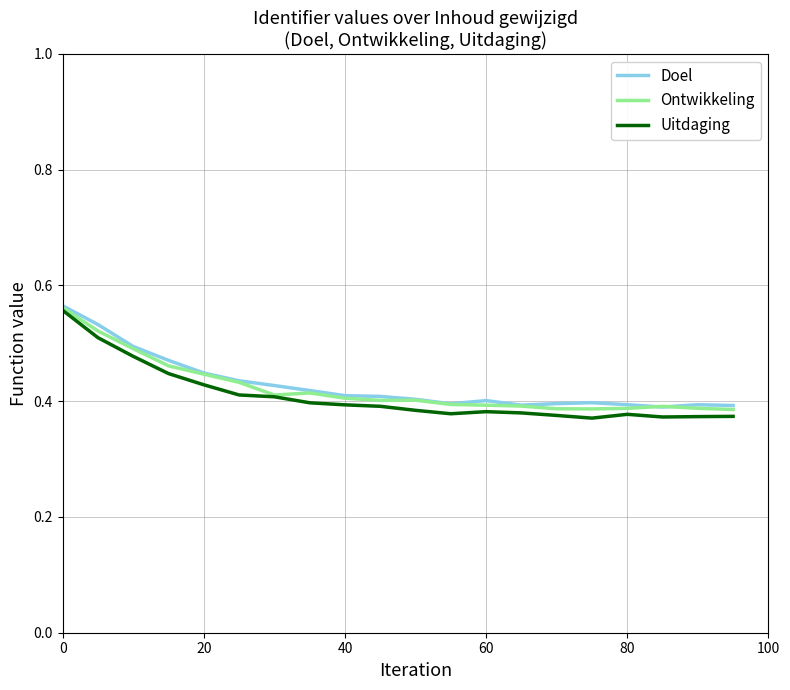

What is the label of the 11th point from the right?

9